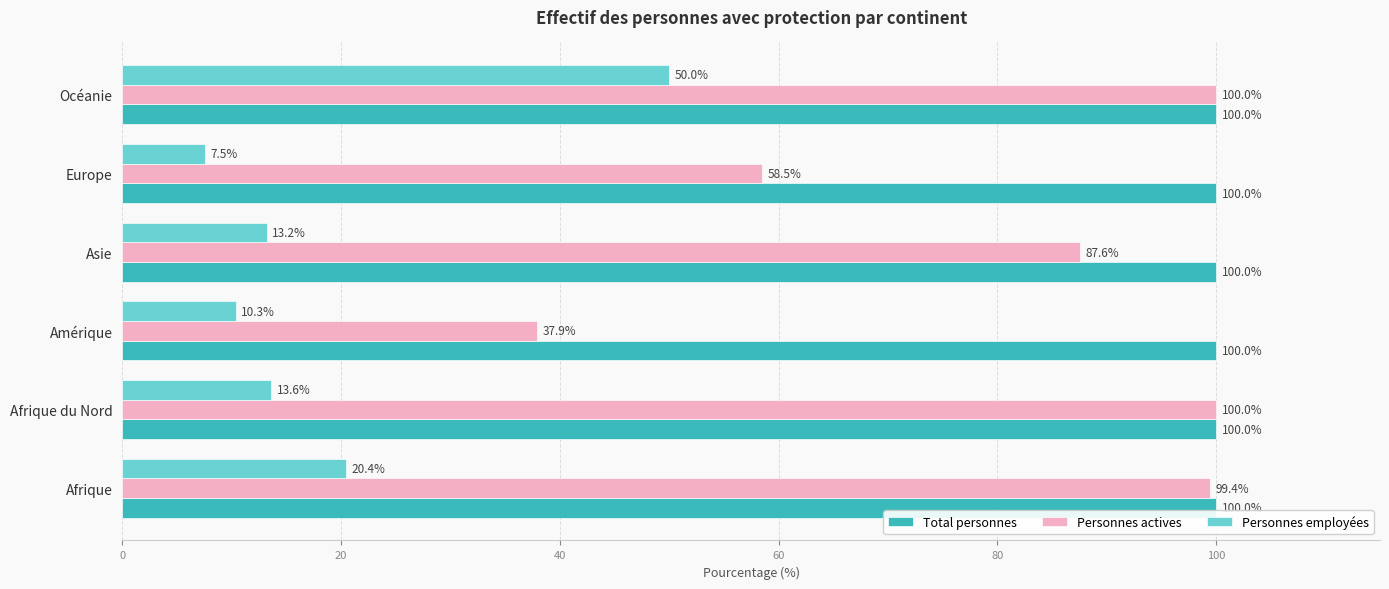

Where is Personnes actives nearest to the value 68?

Europe